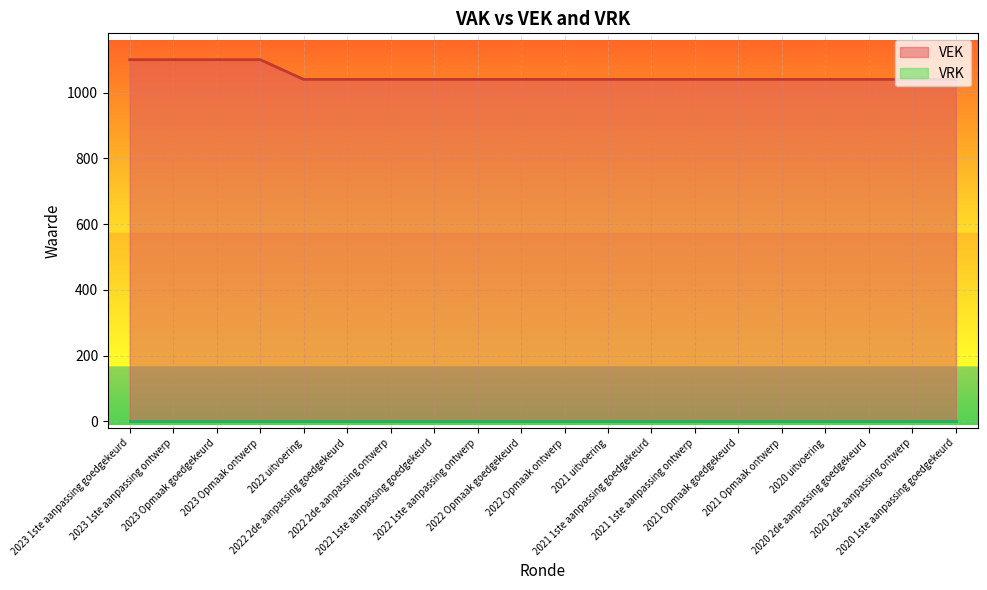

How many series are shown in this chart?

2